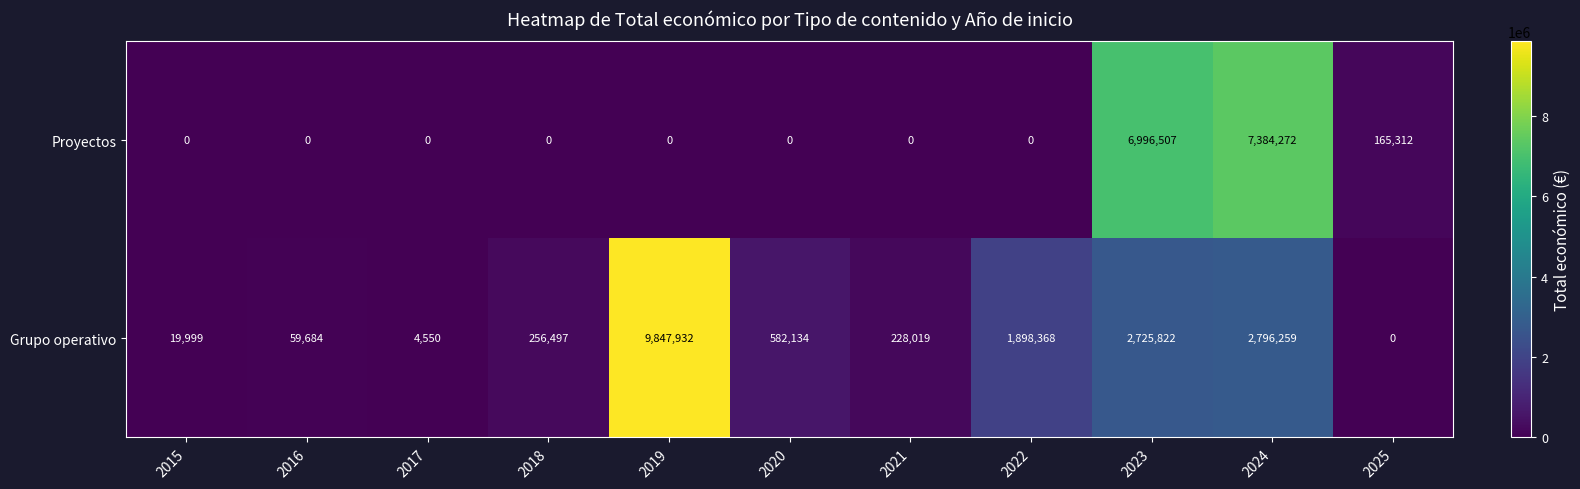

Rank the series at 2021 from lowest to highest value.

Proyectos, Grupo operativo